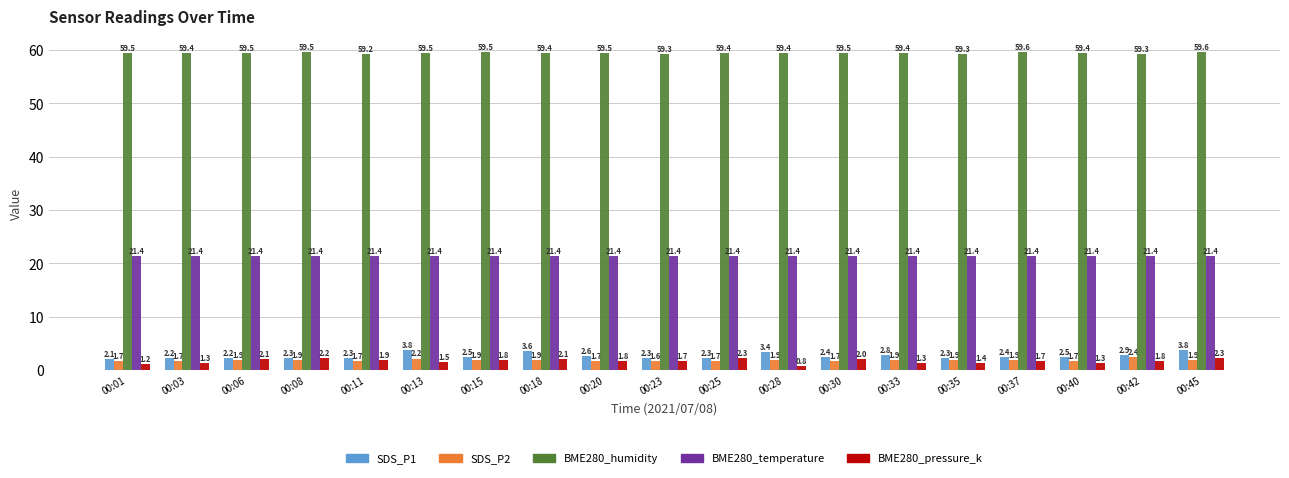

What is the total value across all series at 00:42?

87.7